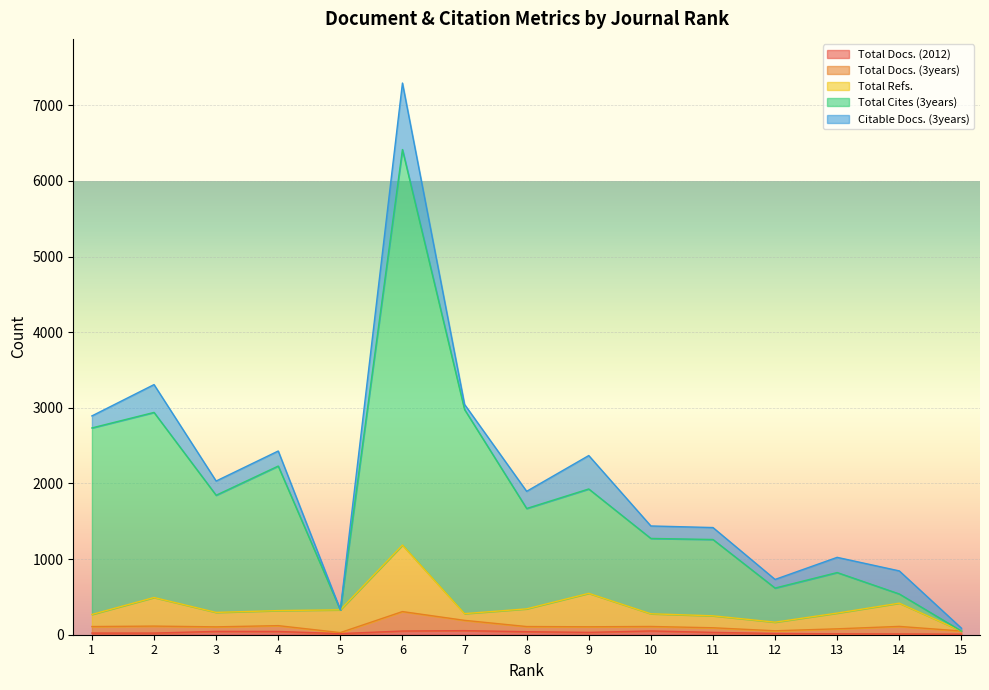

Which series has the largest range (max minus min)?

Total Cites (3years)